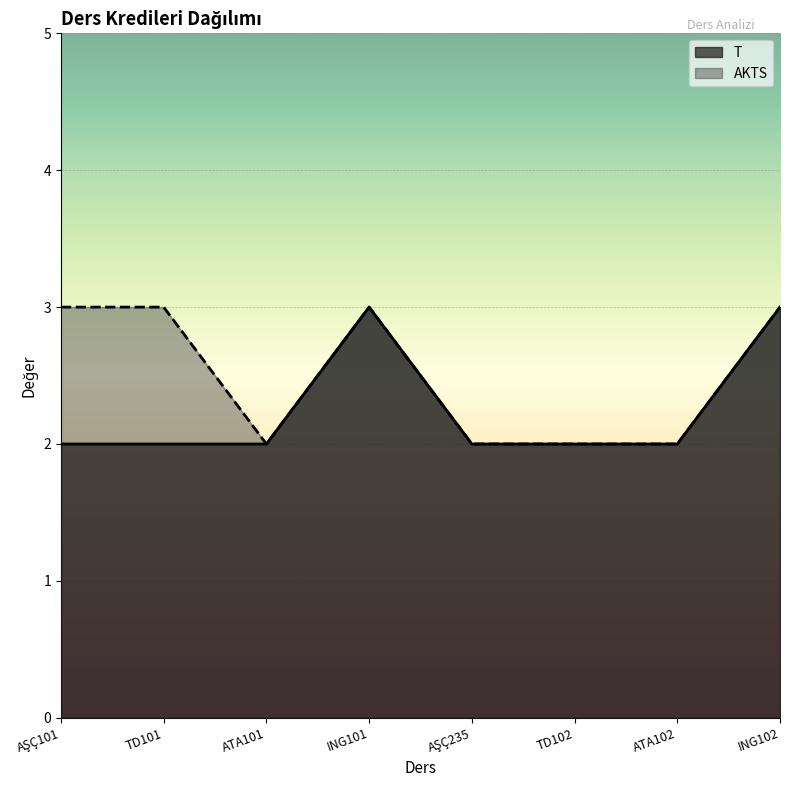

What is the approximate value of T at AŞÇ235?

2